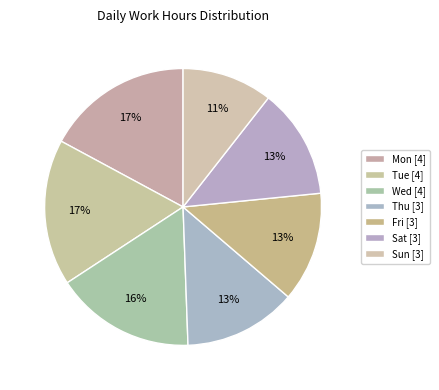

Does any single category account for the majority?

No